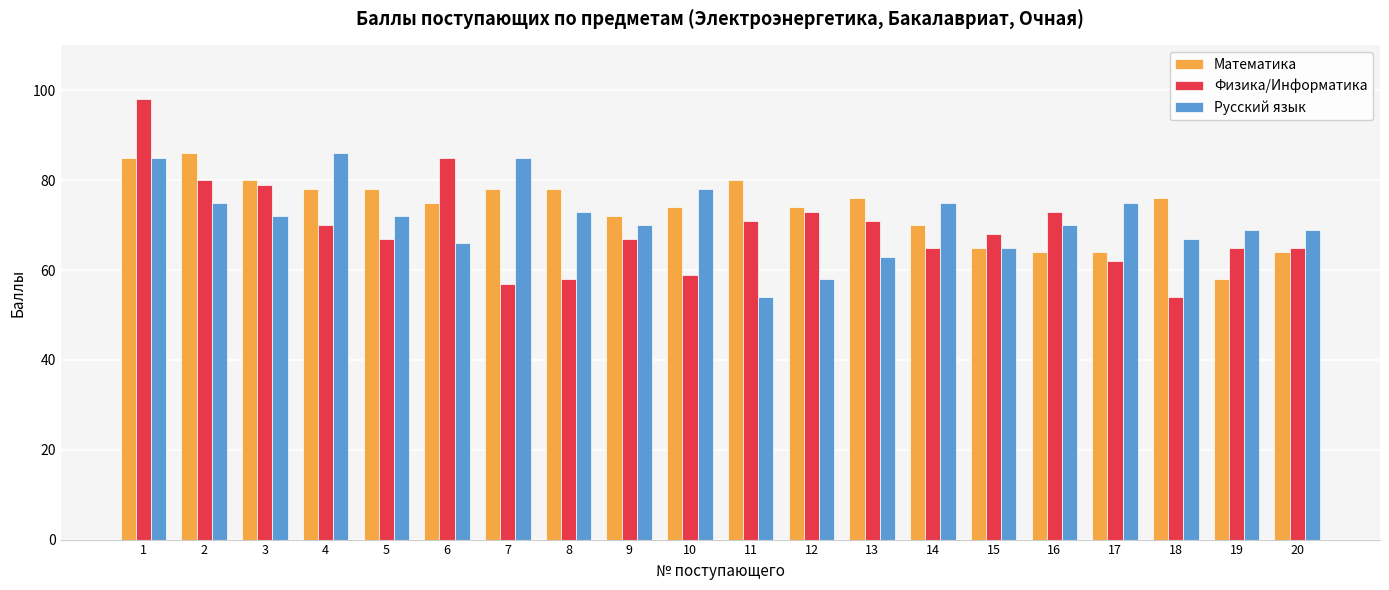

At which label does Математика first exceed 76?

1